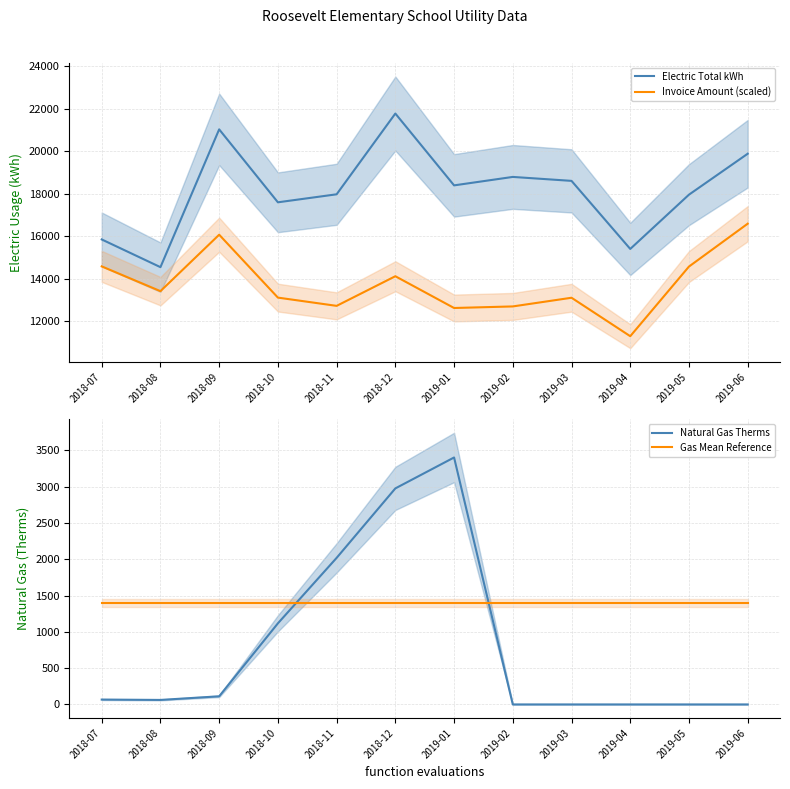

Which series has the widest spread of values?

Electric Total kWh